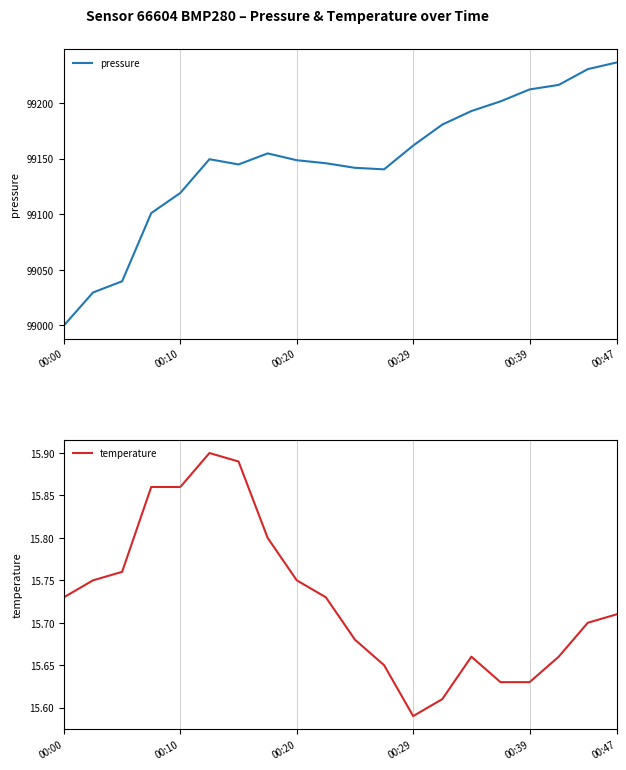

What is the spread (max minus min) of values at 00:00?

98984.3